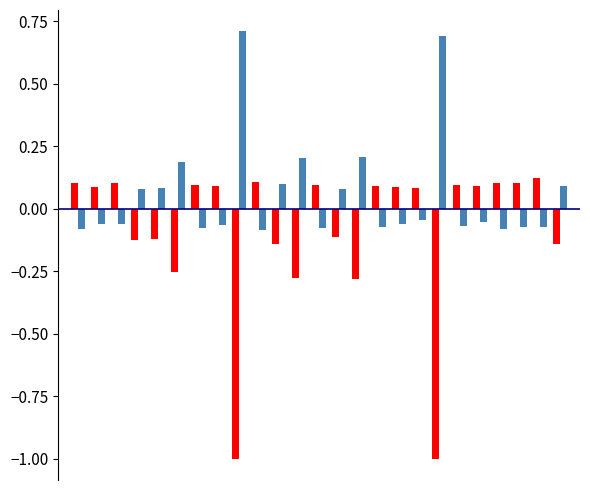

What is the maximum value shown in the chart?

0.7